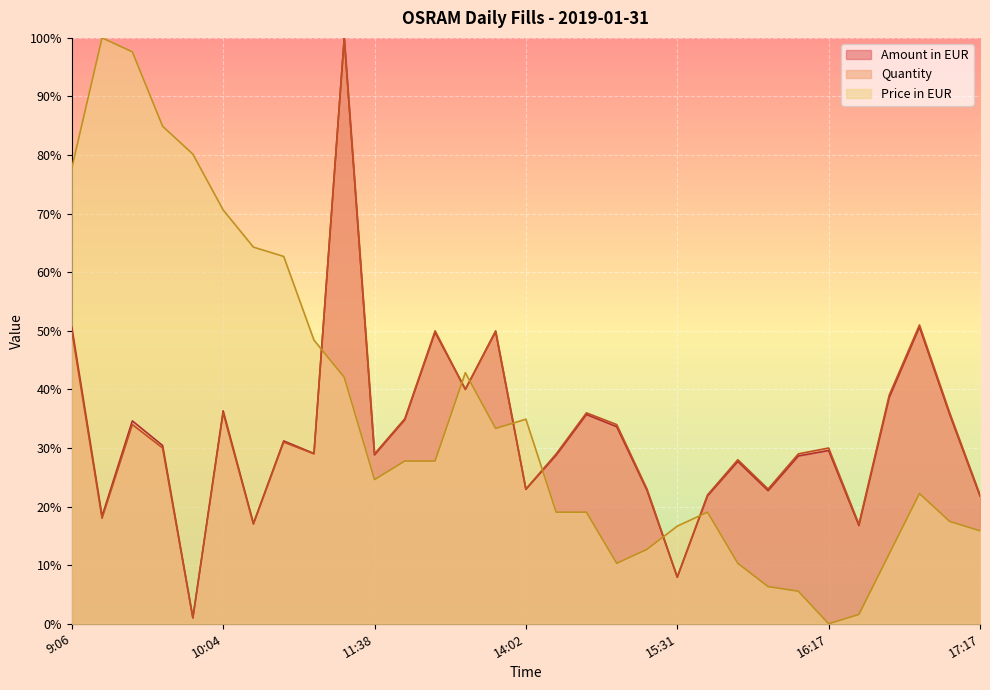

What is the difference between the second highest and second lowest values in the Price in EUR series?

96.0